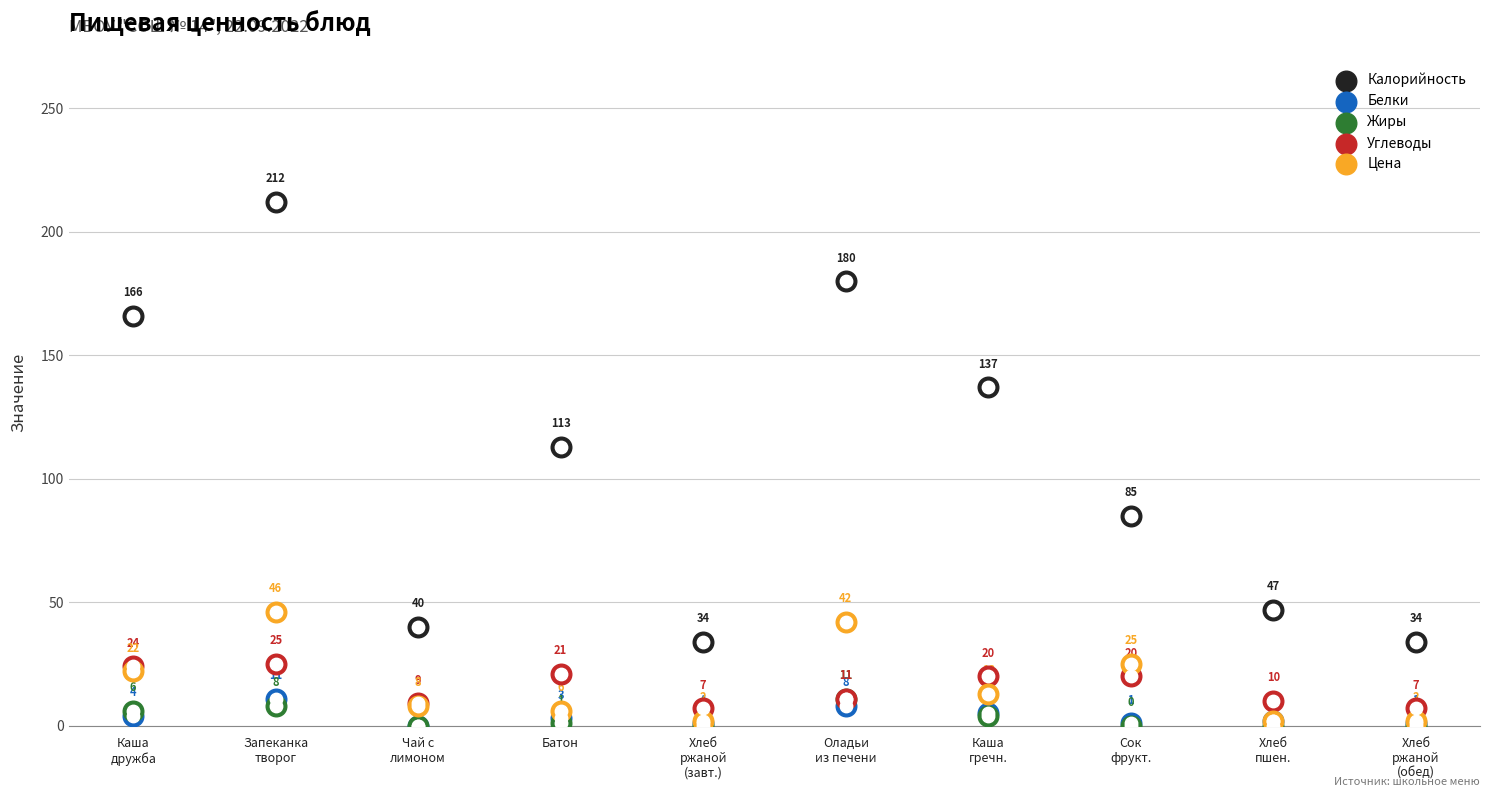

At which category is the sum across all series the highest?

Запеканка
творог